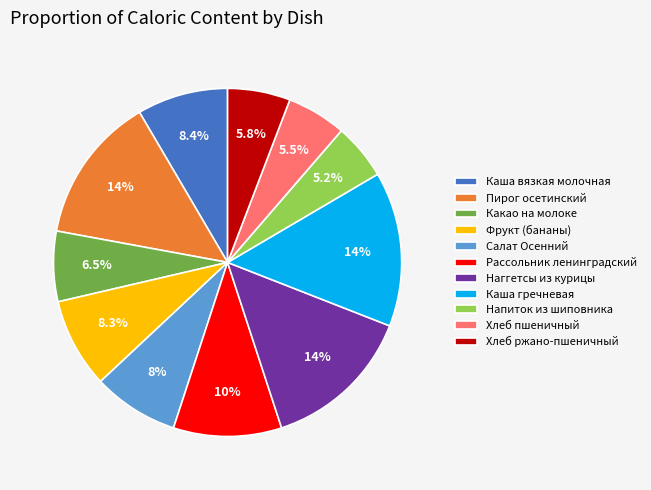

To the nearest percent, what is the combined percentage of Каша гречневая and Наггетсы из курицы?

28%